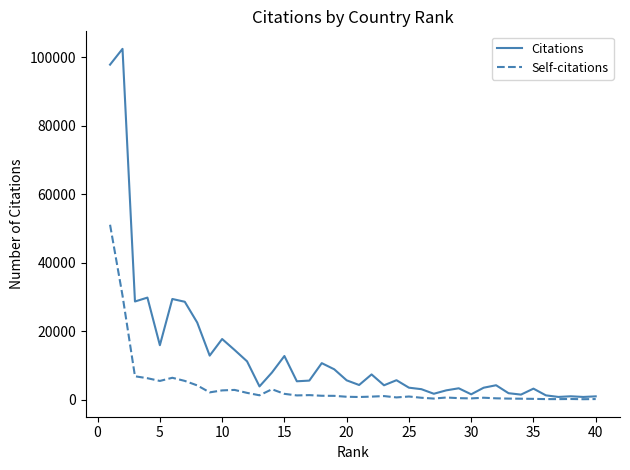

Rank the series by their maximum value, from lowest to highest.

Self-citations, Citations